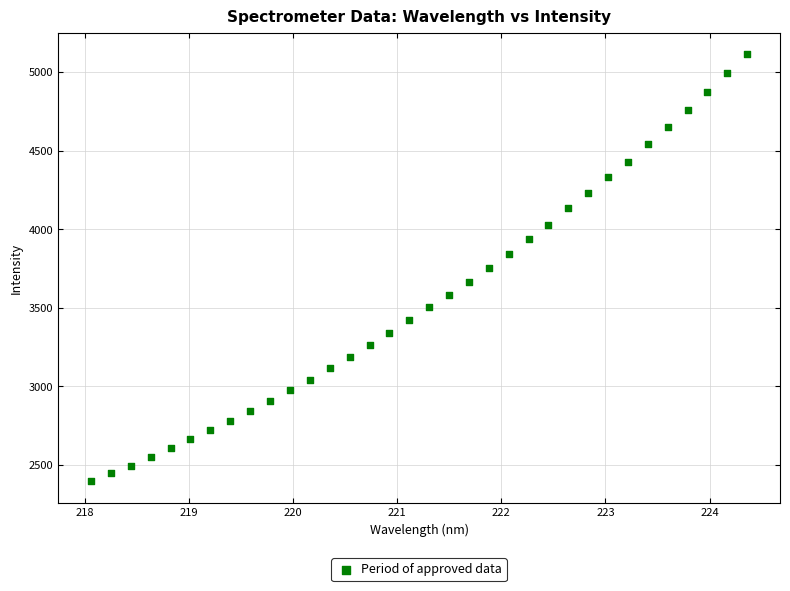

What is the range of X values (max minus min)?

6.3